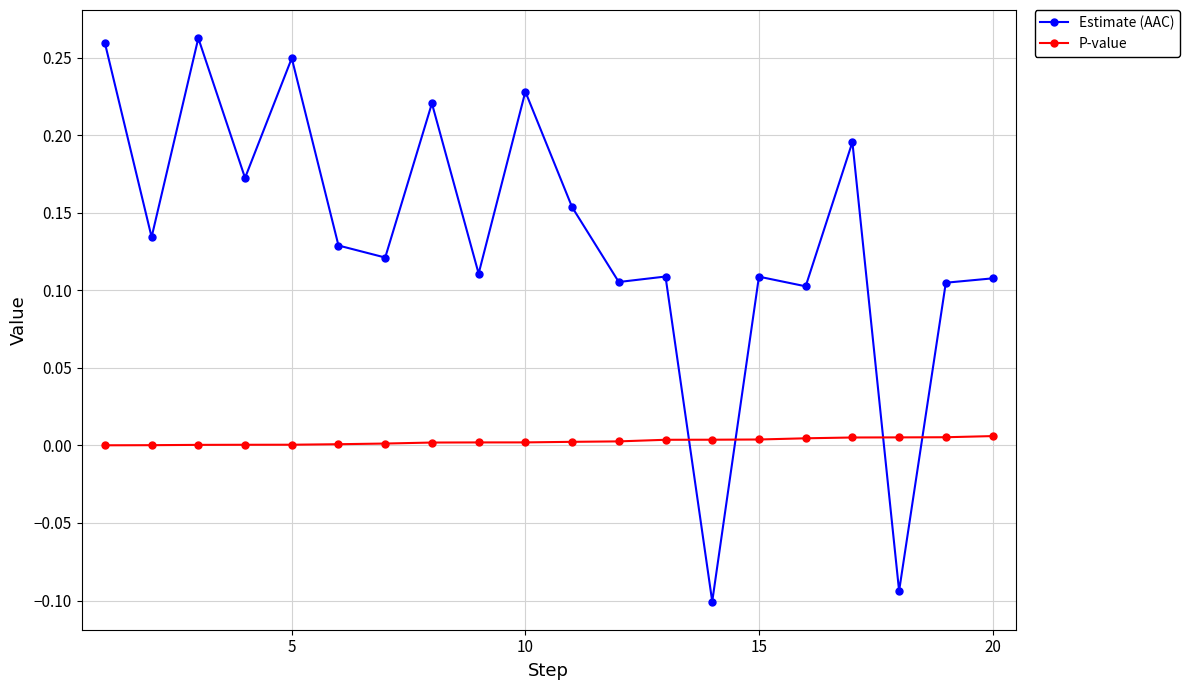

How many values in Estimate (AAC) are above zero?

18